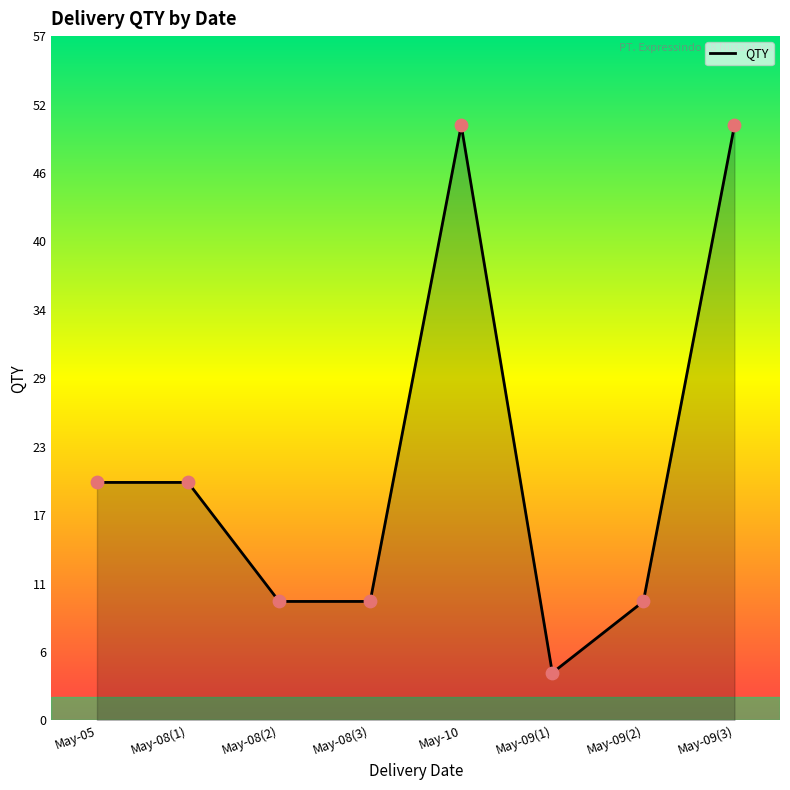

What is the change in value from May-05 to May-08(2)?

-10